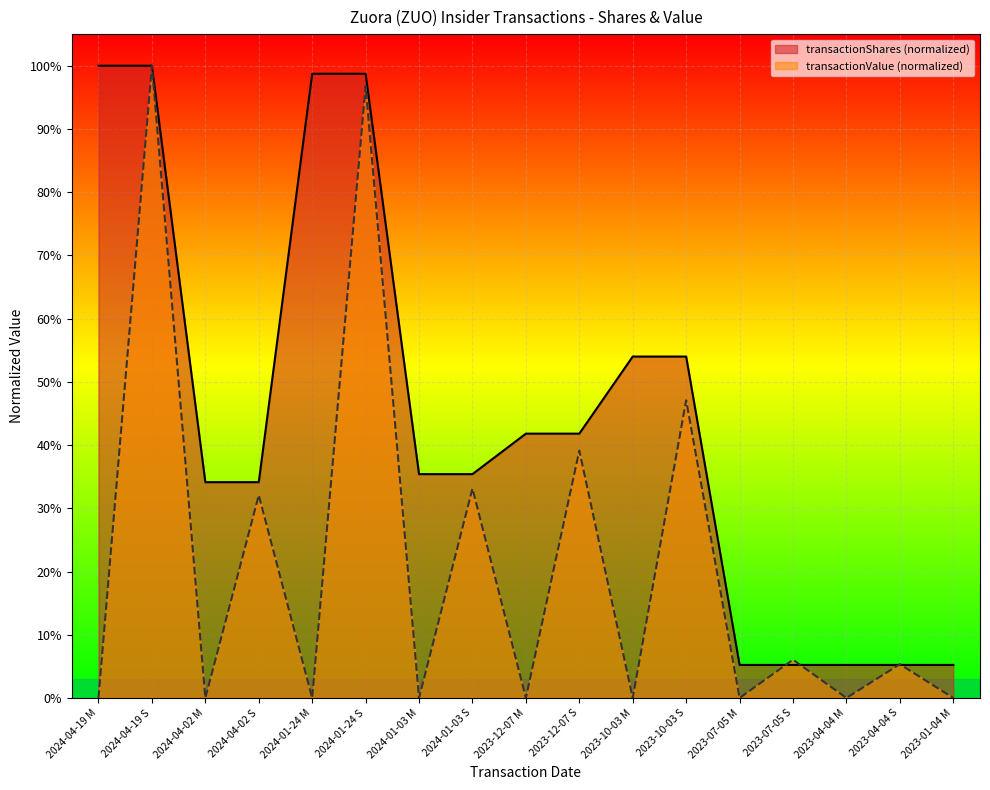

At which category does the chart reach its minimum across all series?

2024-04-19 M